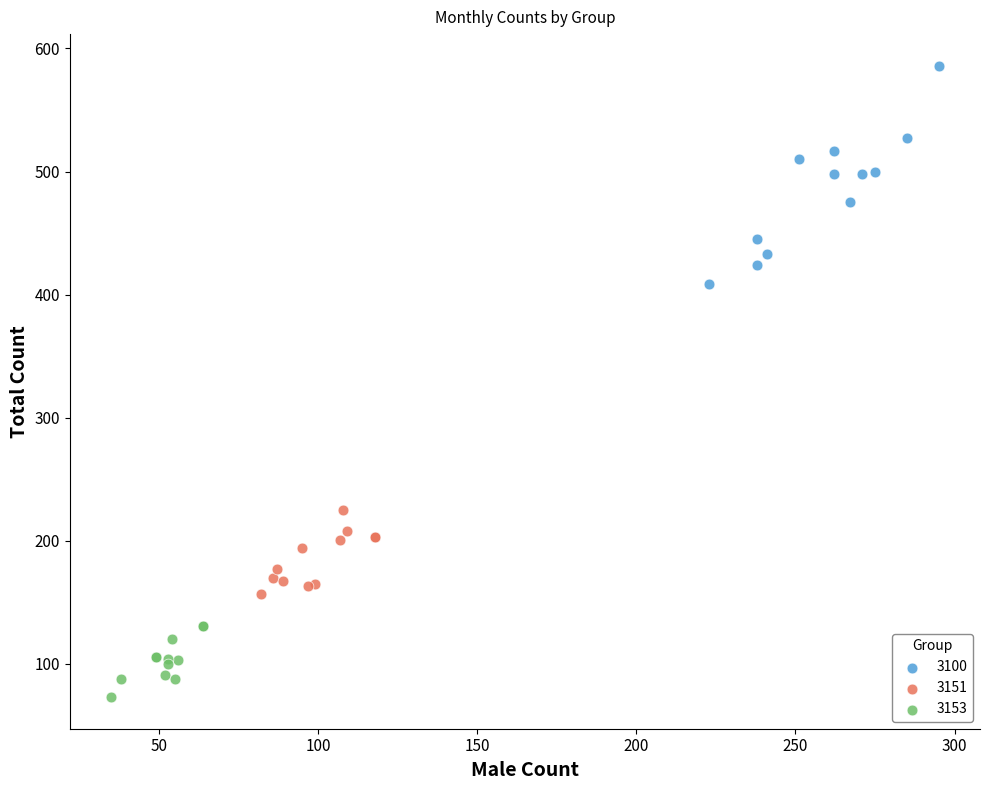

Which series has the largest Y range (max minus min)?

3100